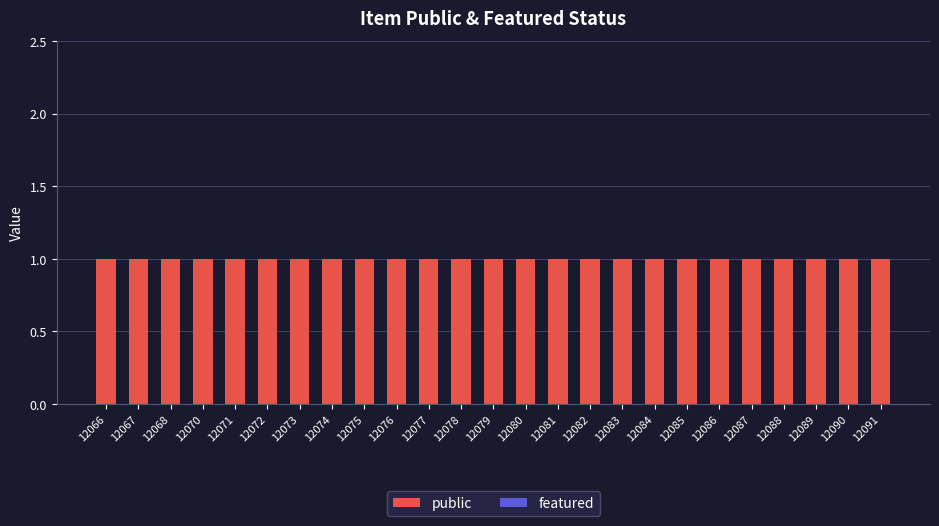

Where is featured nearest to the value 0?

12066